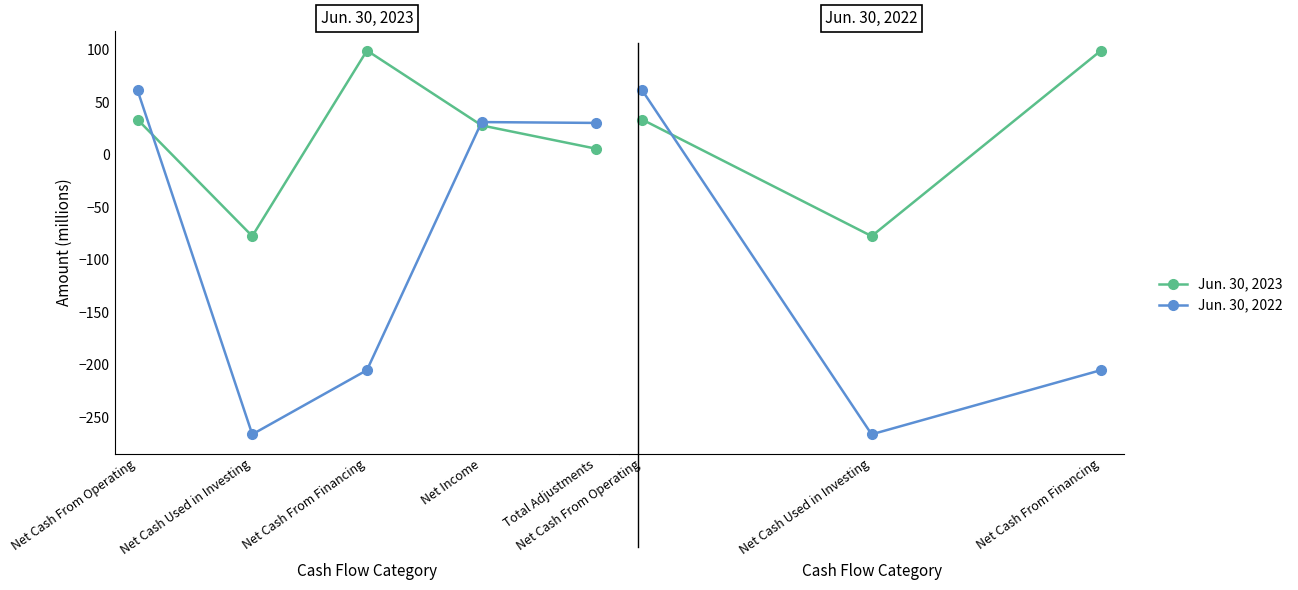

Count the number of data series in this chart.

2